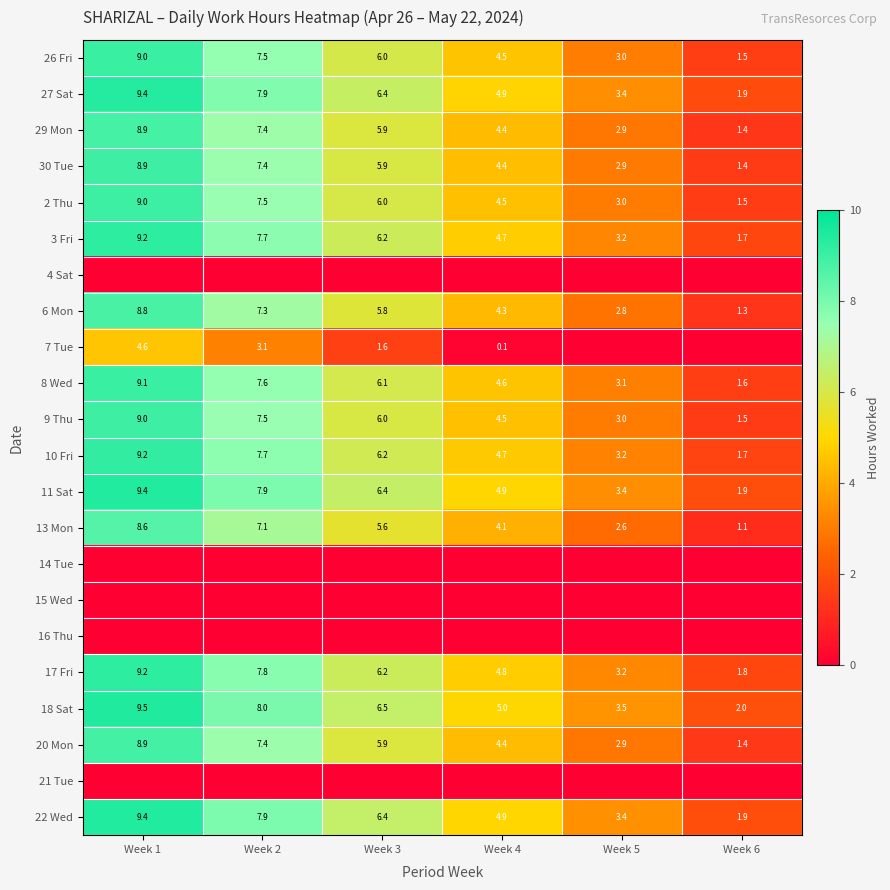

The 22 Wed series shows 1.9 at Week 6. True or false?

True